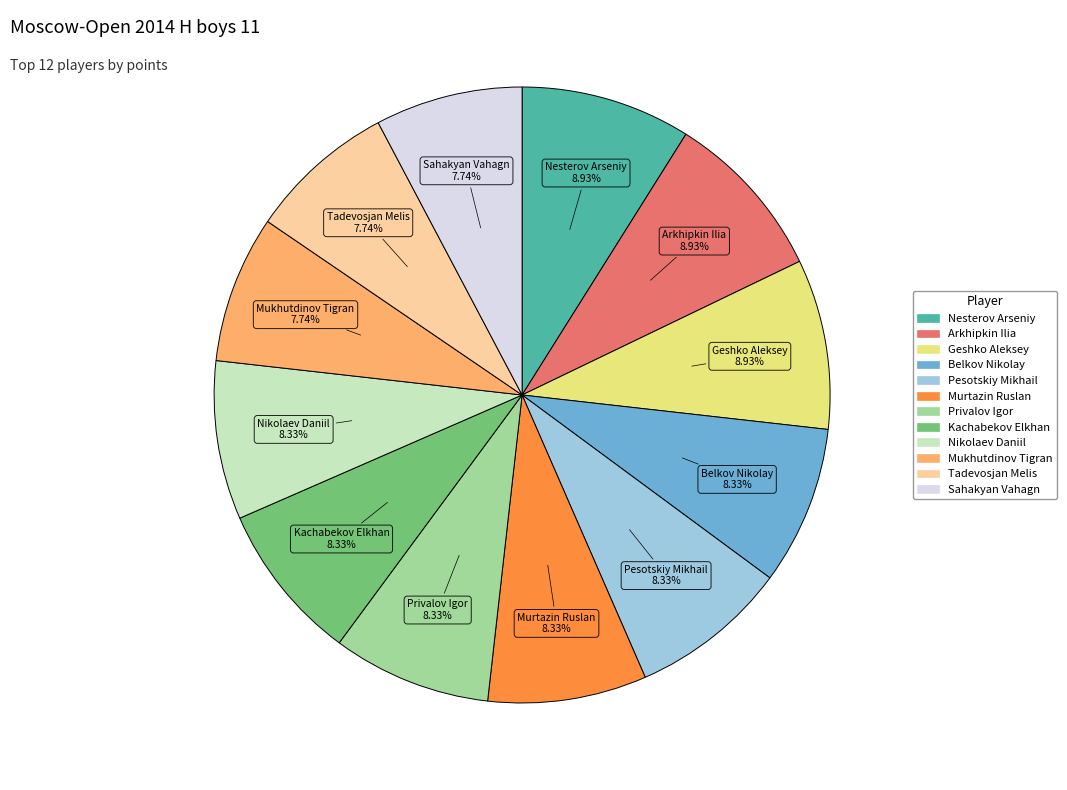

Is it true that Belkov Nikolay is 18% of the pie?

False